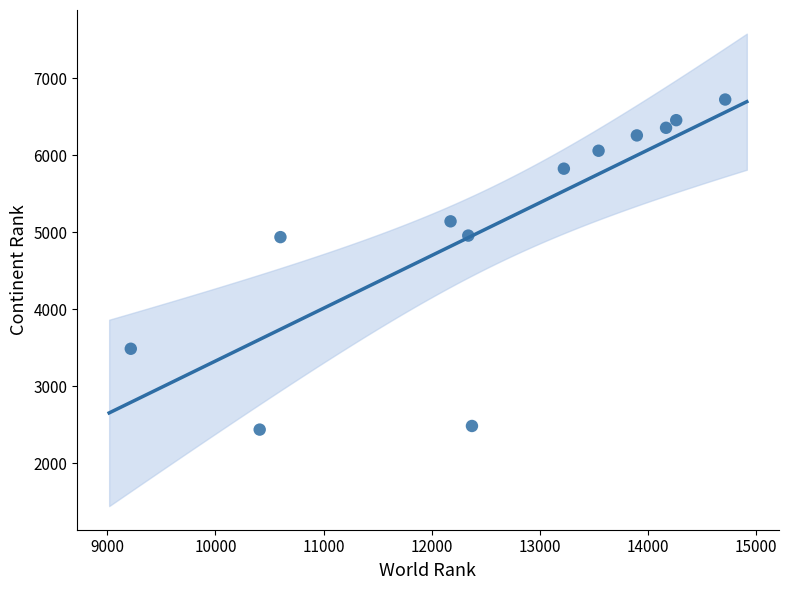

What is the range of Y values (max minus min)?

4287